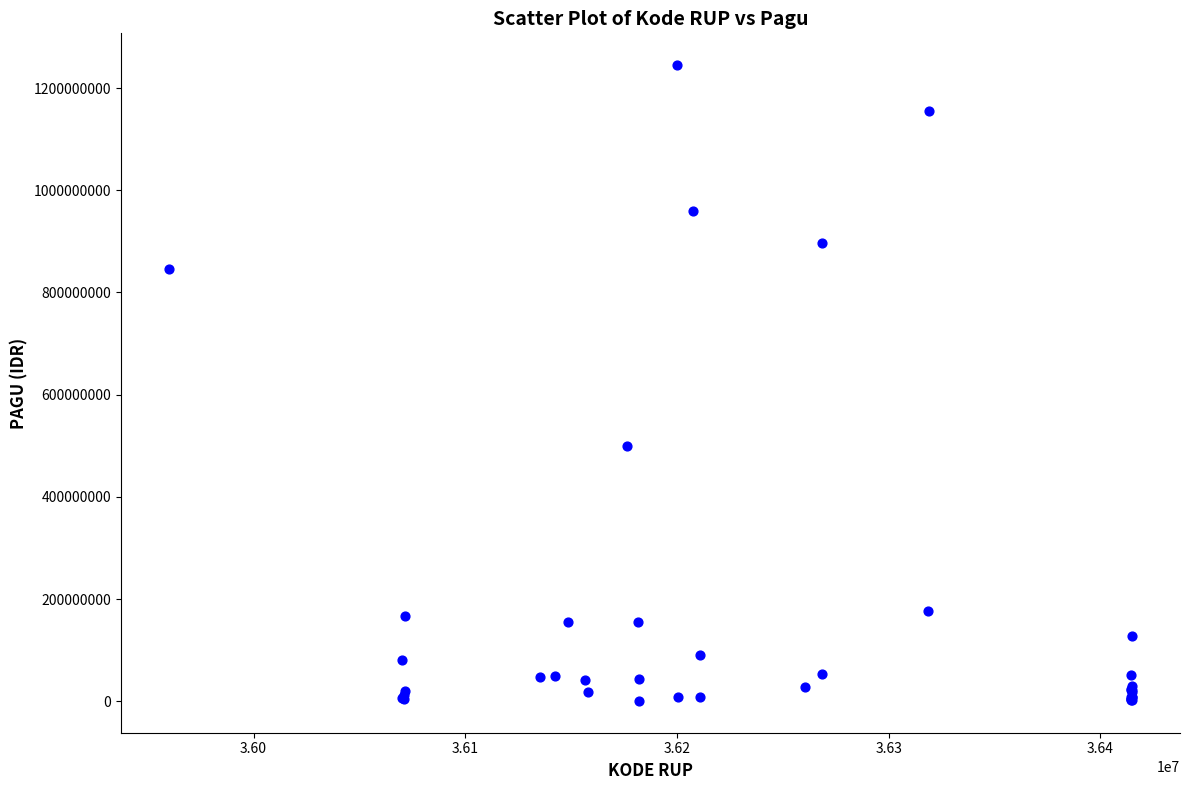

What Y value in the scatter plot is closest to 622840000?

499932000